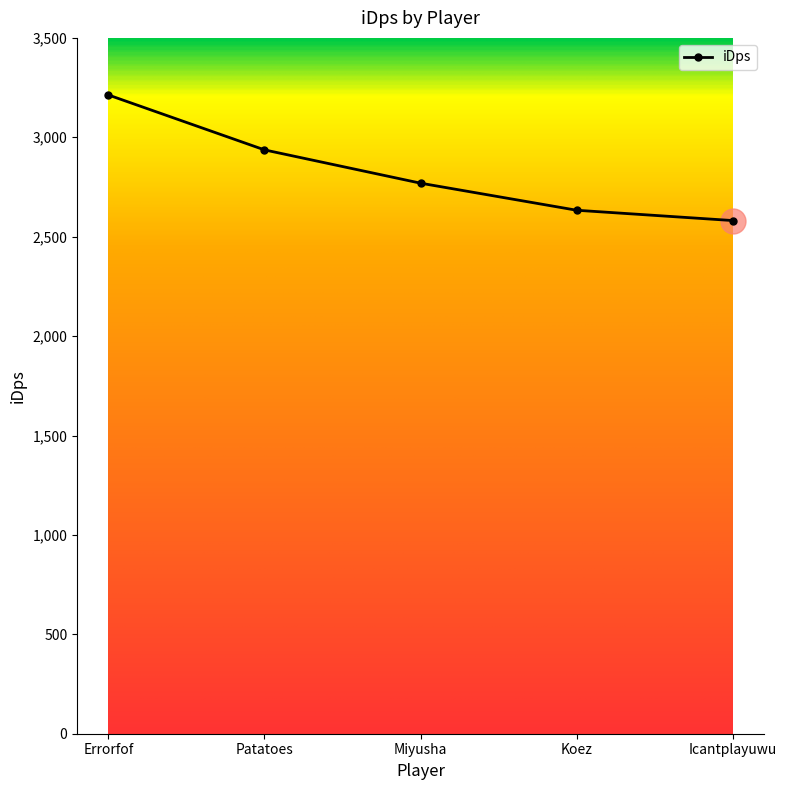

Between Errorfof and Icantplayuwu, which is larger?

Errorfof